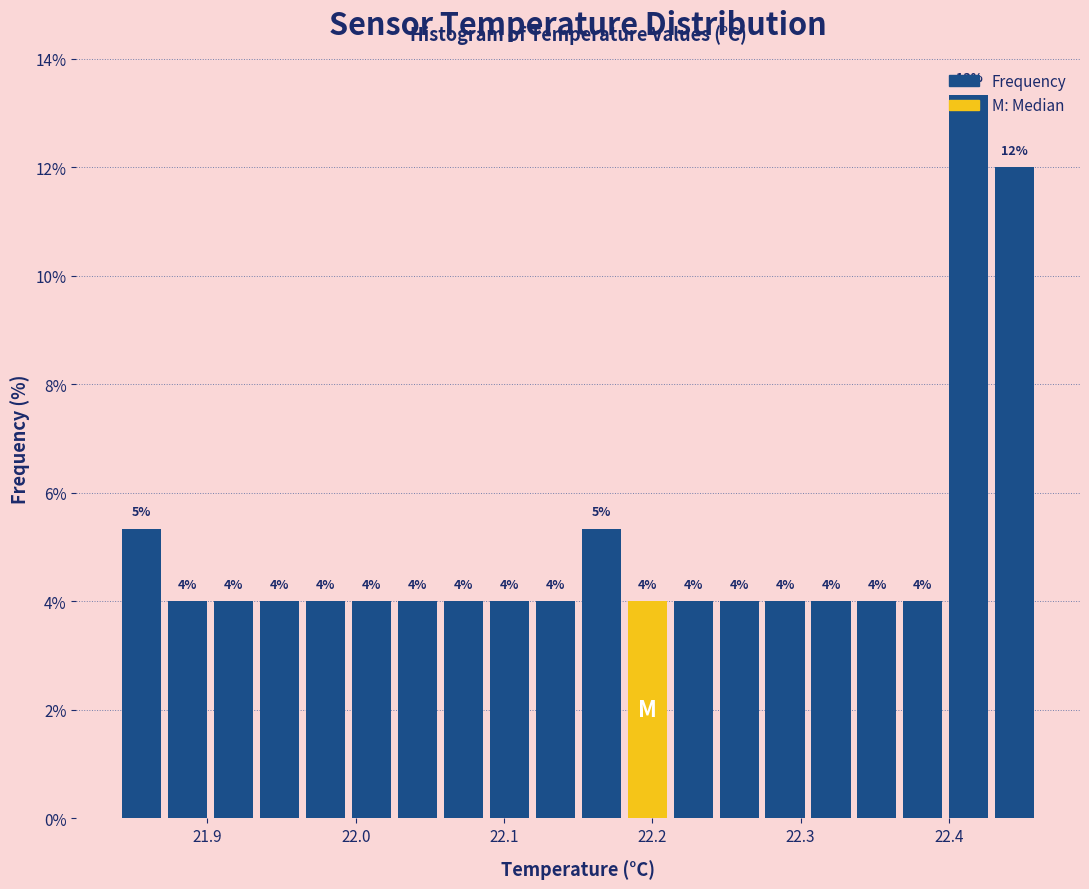

Around what value on the x-axis is the tallest bar? Give the approximate position of its centre, as read against the axis.

22.41